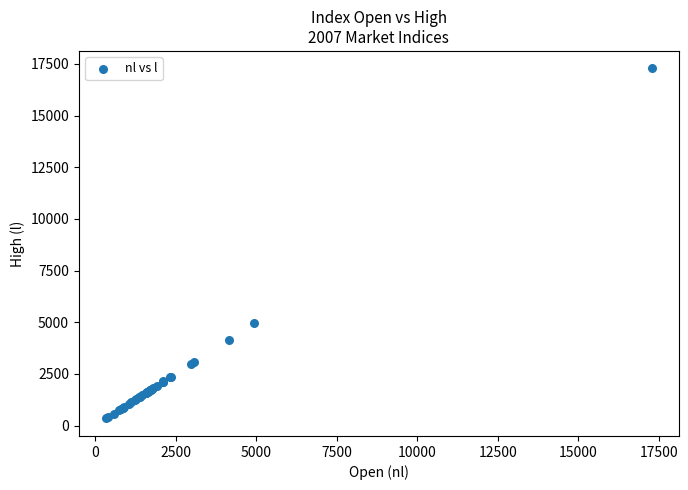

What Y value in the scatter plot is closest to 8812?

4942.5